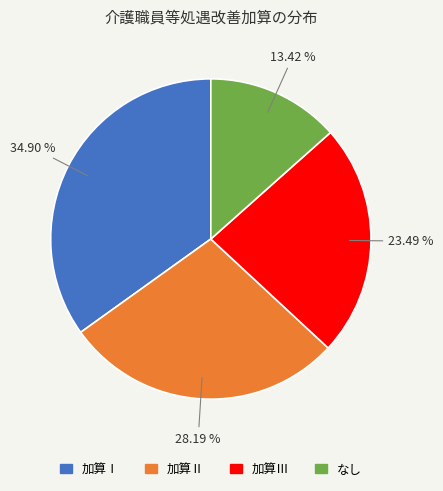

Which has a higher value, 加算Ⅰ or なし?

加算Ⅰ